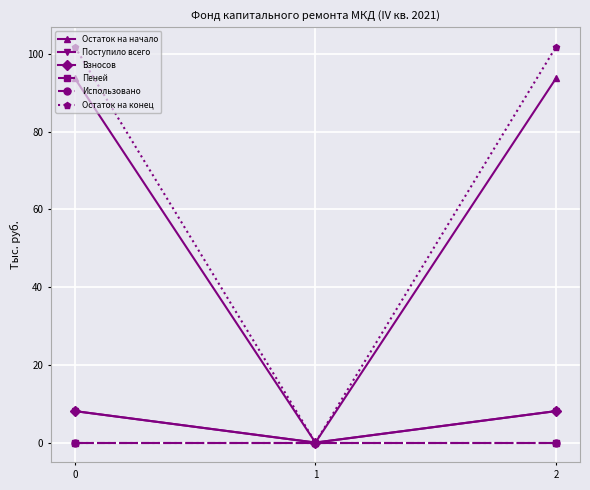

Is this an area chart (filled region under the line)?

No